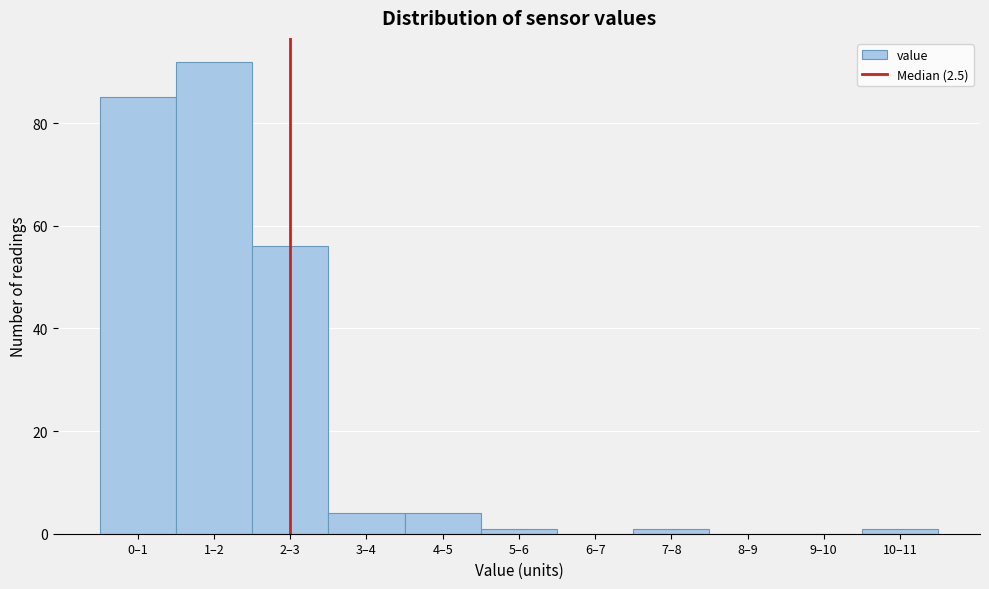

Reading right to left, what are all the values shown in this chart?

10–11=1	9–10=0	8–9=0	7–8=1	6–7=0	5–6=1	4–5=4	3–4=4	2–3=56	1–2=92	0–1=85